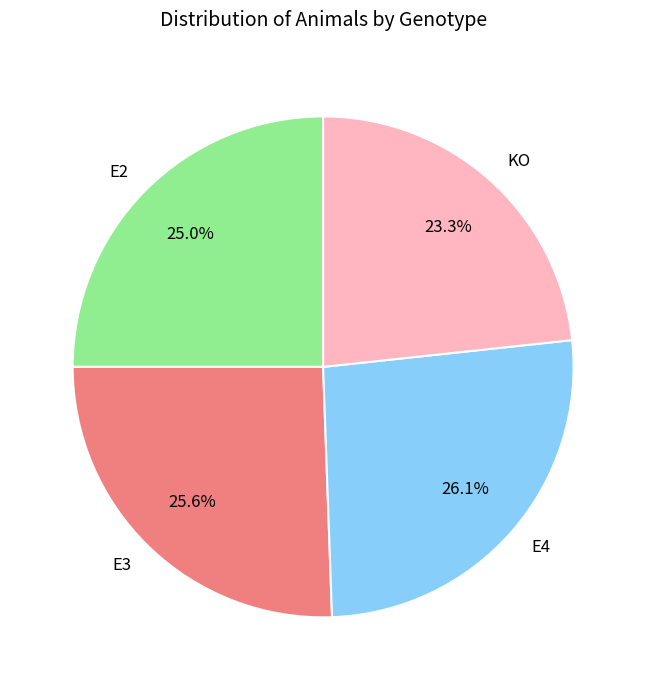

How many segments does this pie chart have?

4